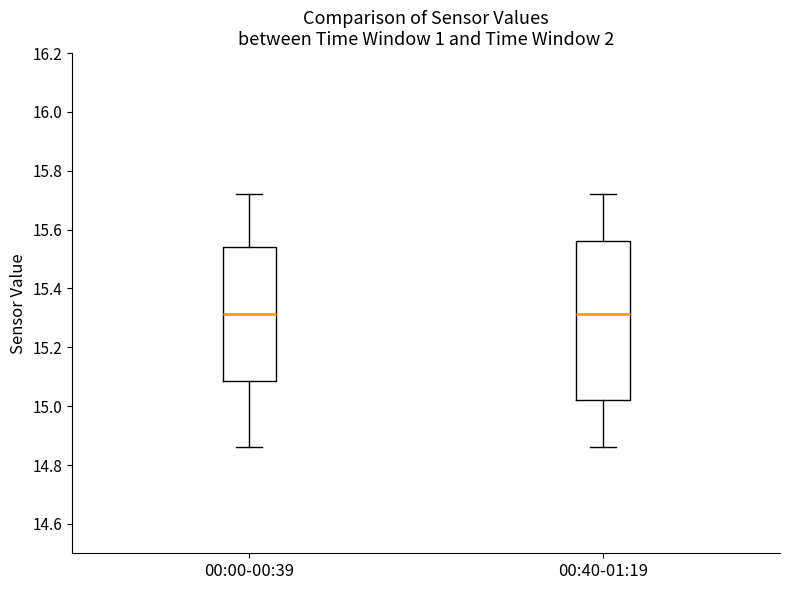

Reading left to right, read every box against the y-axis: the position of its median line, the range the box covers, and the ends of its whiskers. The values are not printed on the chart, so give them approximately, as read against the axis.

00:00-00:39: median 15.32, box 15.08 to 15.54, whiskers 14.86 to 15.72
00:40-01:19: median 15.32, box 15.02 to 15.56, whiskers 14.86 to 15.72